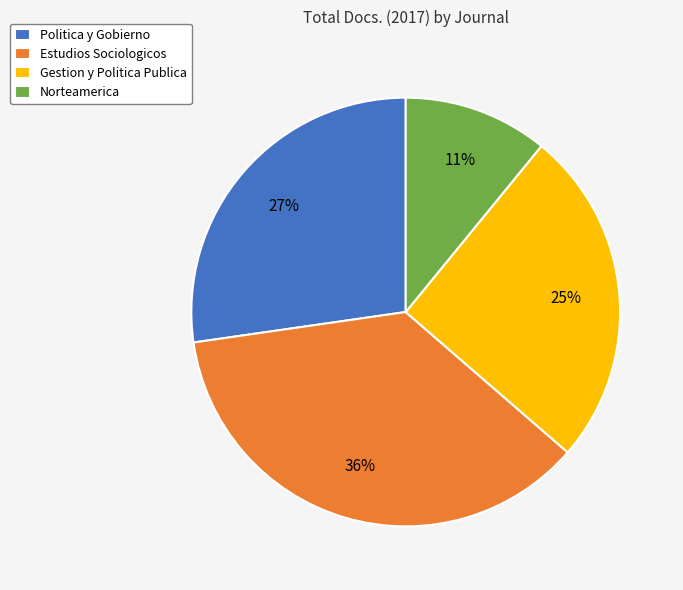

Rank the categories by value from lowest to highest.

Norteamerica, Gestion y Politica Publica, Politica y Gobierno, Estudios Sociologicos